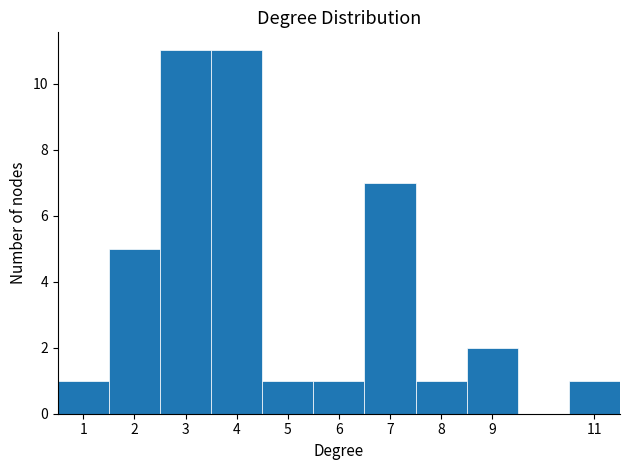

Reading left to right, list every bar in this chart as the range it spans on the x-axis followed by its height. The values are not printed on the chart, so give them approximately, as read against the axis.

0.5 to 1.5: 1
1.5 to 2.5: 5
2.5 to 3.5: 11
3.5 to 4.5: 11
4.5 to 5.5: 1
5.5 to 6.5: 1
6.5 to 7.5: 7
7.5 to 8.5: 1
8.5 to 10.5: 2
10.5 to 11.5: 1